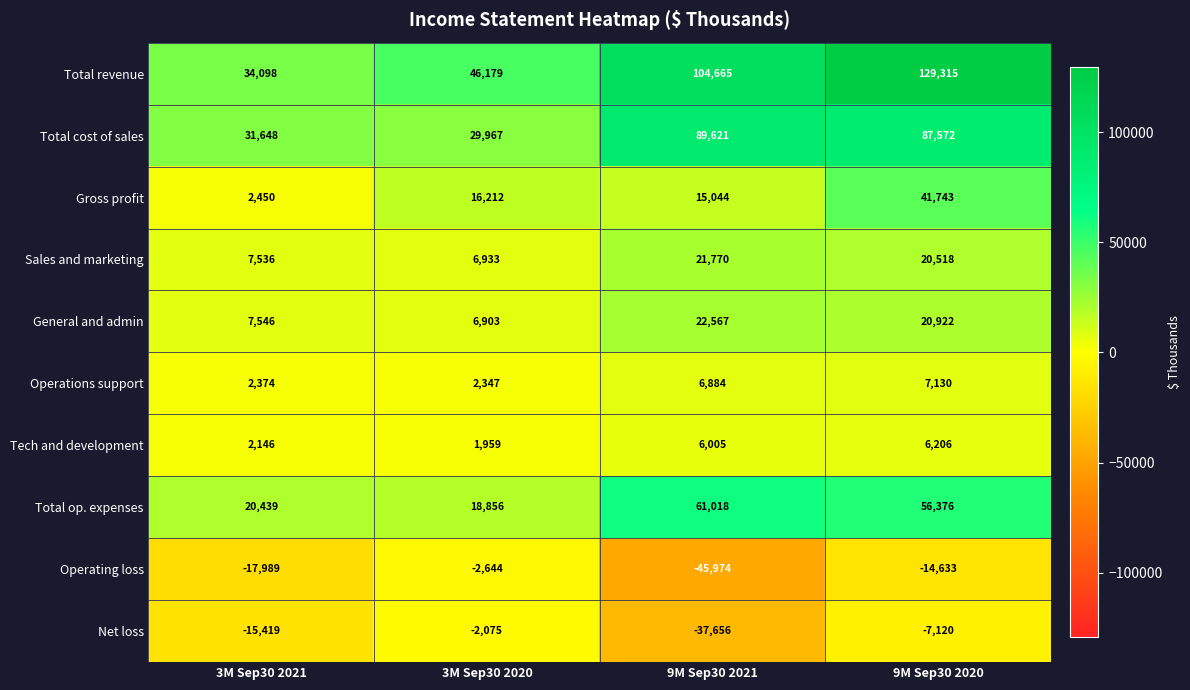

What is the difference between the General and admin values at 3M Sep30 2020 and 9M Sep30 2021?

15664